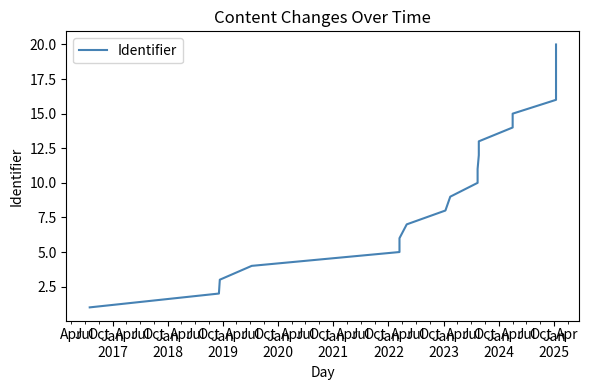

What is the approximate value at Jan
2020, to the nearest 5?

5